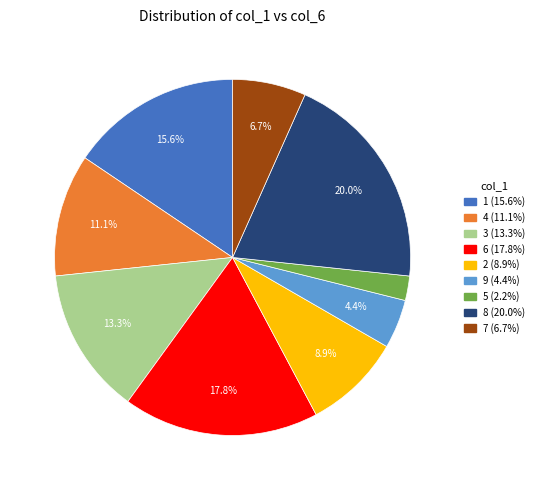

To the nearest percent, what percentage of the pie is 5?

2%